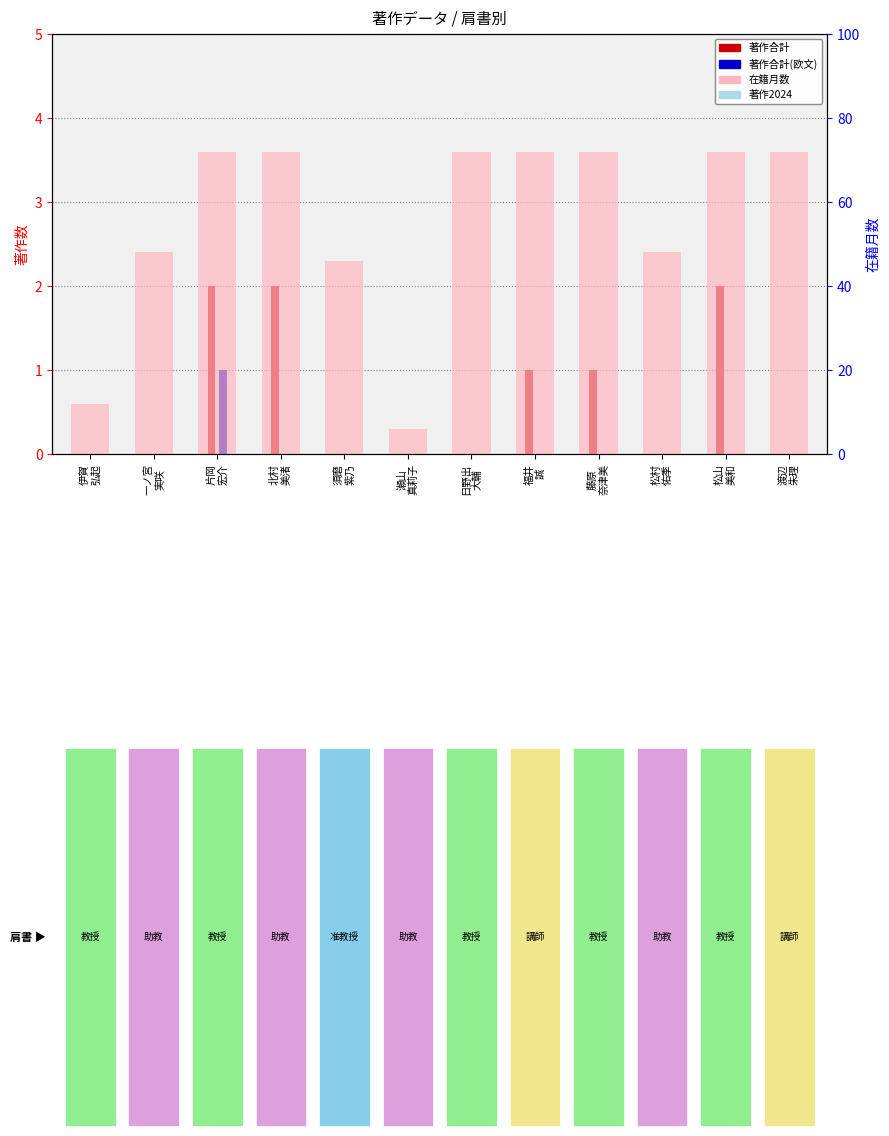

Rank the series at 藤原
奈津美 from lowest to highest value.

著作合計(欧文), 著作2024, 著作合計, 在籍月数